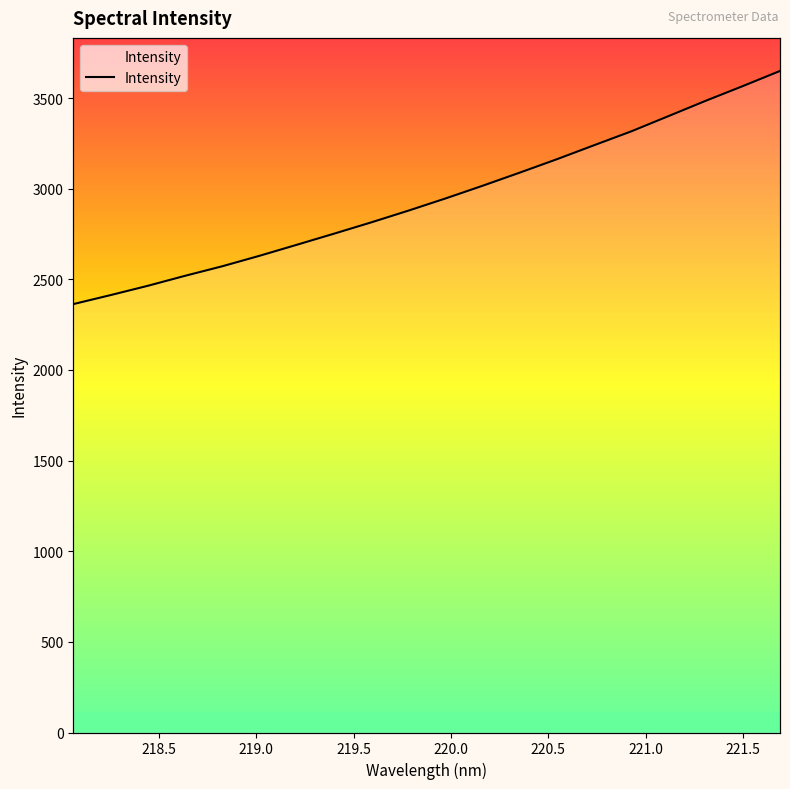

At which category does the chart reach its minimum across all series?

218.0596